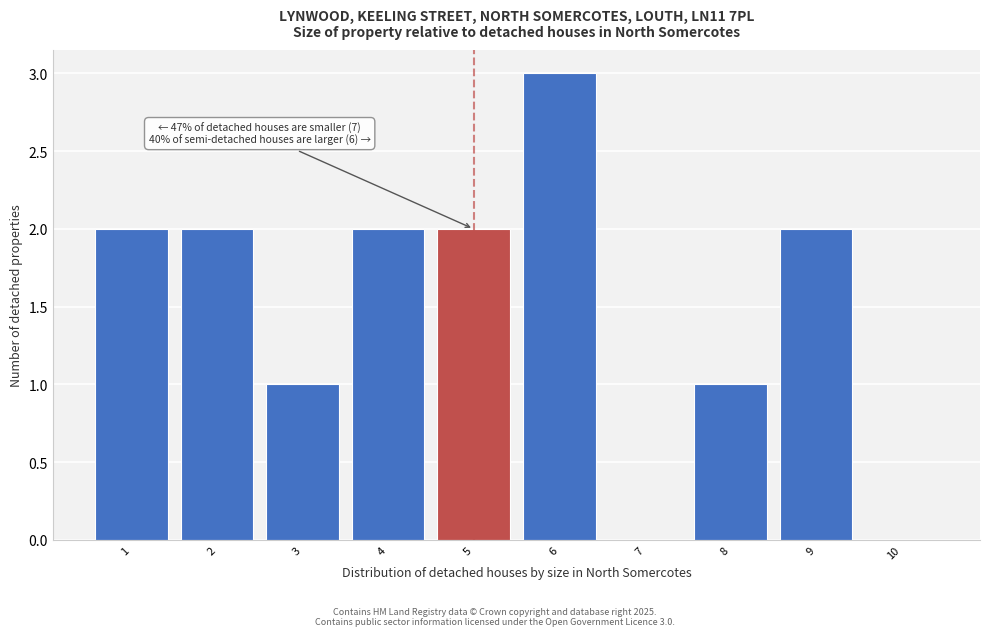

Which range on the x-axis has the tallest bar?

5.5 to 6.5